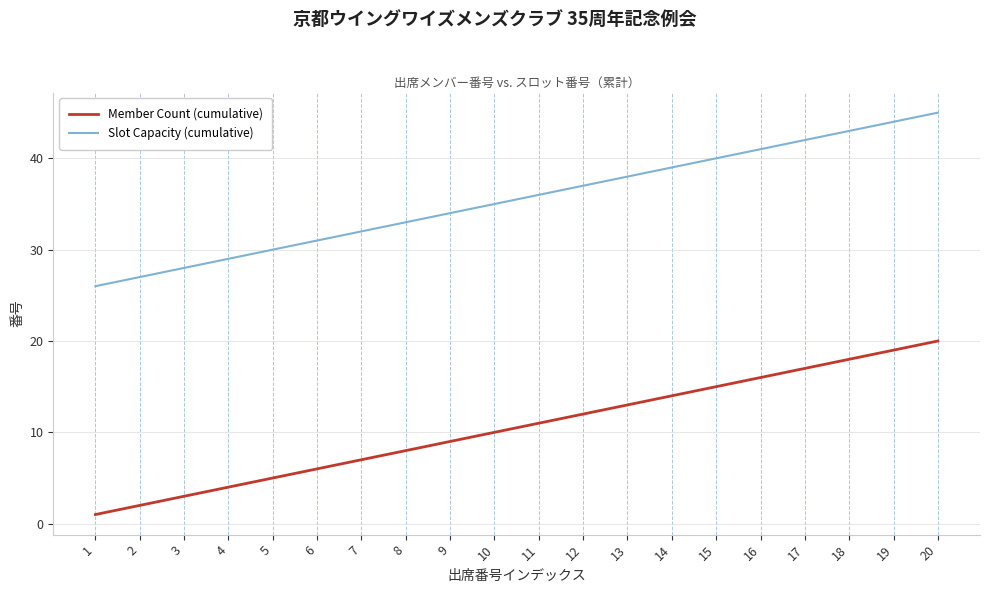

How many lines are shown in the chart?

2